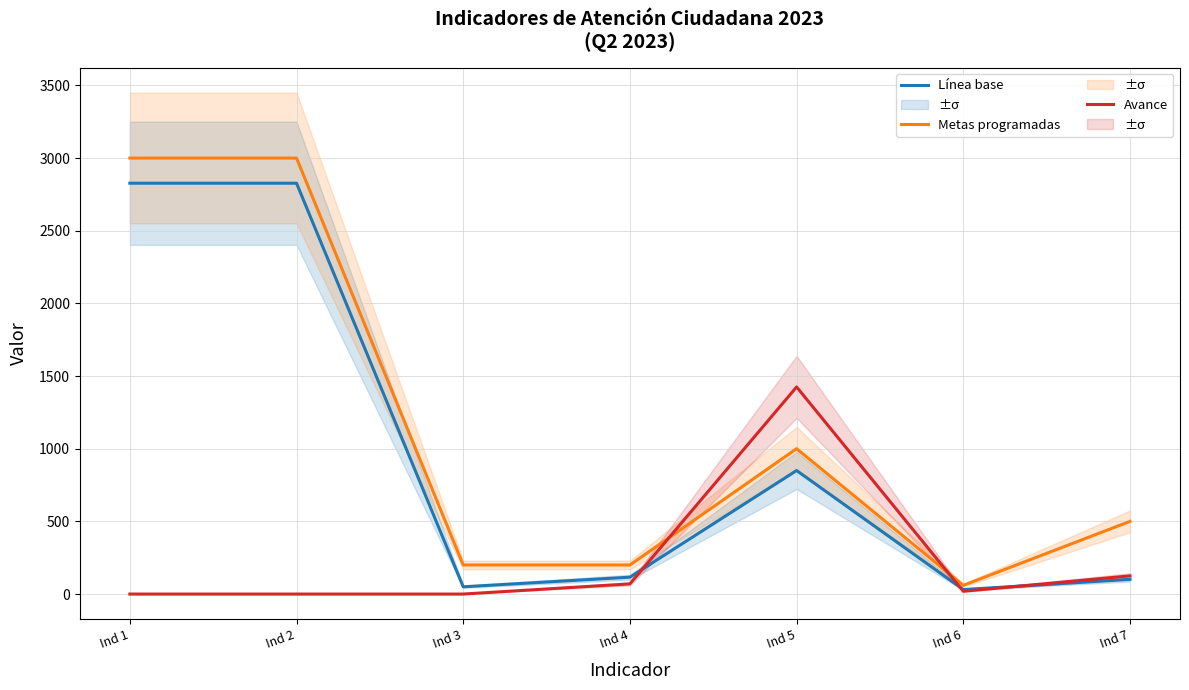

How many data points in Metas programadas are above 500?

3